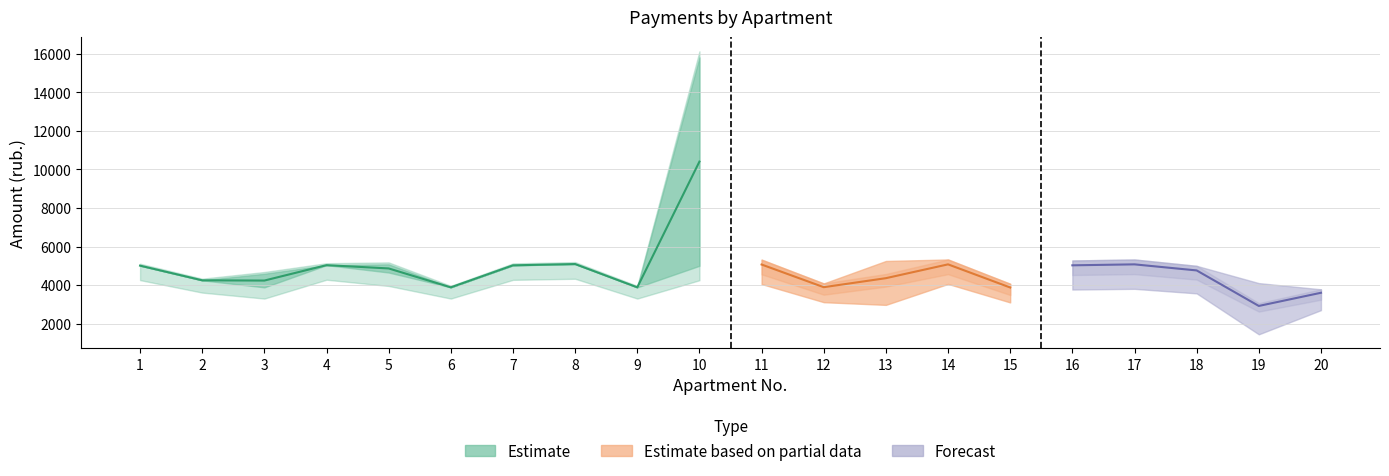

Reading left to right, extract all data points from this chart.

charged: 5009.4	4247.6	3883.3	5034.2	5075.6	3883.3	5026.0	5092.2	3883.4	5001.1	5067.4	3891.6	5001.2	5075.6	3875.0	5026.0	5075.6	4761.0	3908.2	3601.8
paid: 5009.4	4247.6	4587.2	5034.2	4652.7	3883.3	5026.0	5092.2	3883.4	15811.9	5067.4	3891.6	3716.8	5075.6	3875.0	5026.0	5075.6	4761.0	1929.0	3601.8
debt: 0.0	0.0	0.0	0.0	423.0	0.0	0.0	0.0	0.0	12761.8	0.0	0.0	3056.2	0.0	0.0	0.0	0.0	0.0	0.0	0.0